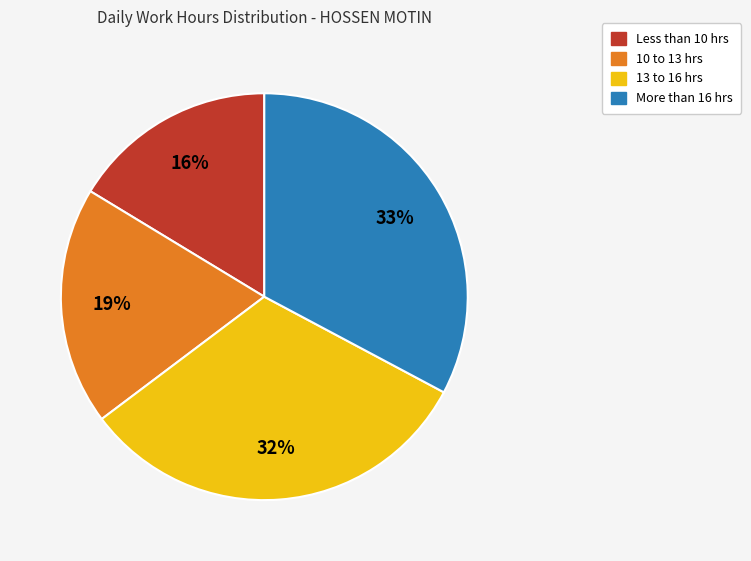

Is there any slice that represents more than half of the pie?

No